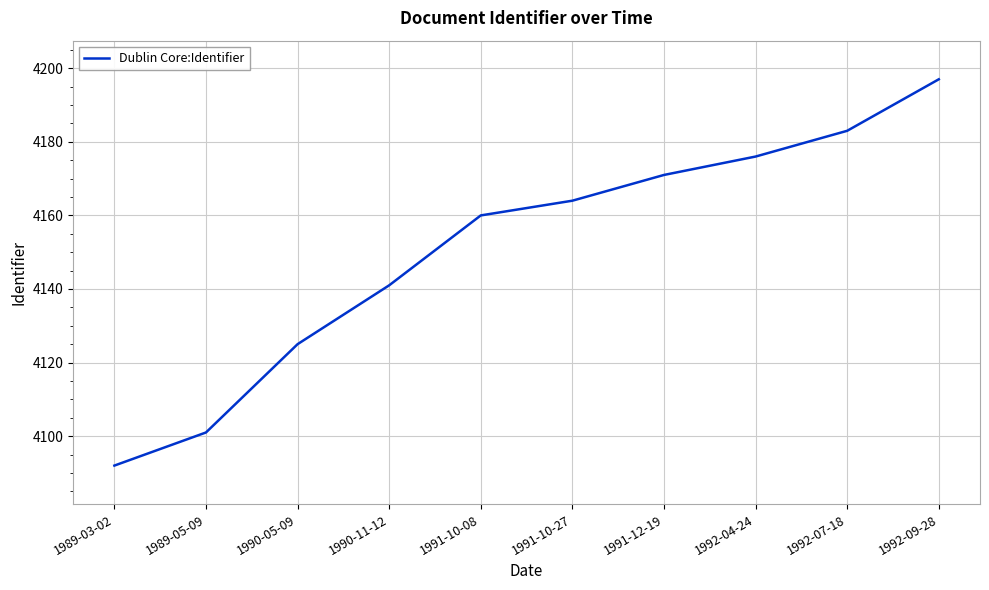

True or false: the data shows 2844 at 1990-11-12.

False